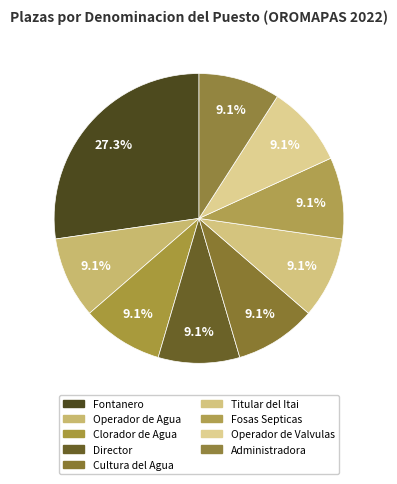

What is the ratio of the value at Clorador de Agua to the value at Fosas Septicas?

1.0